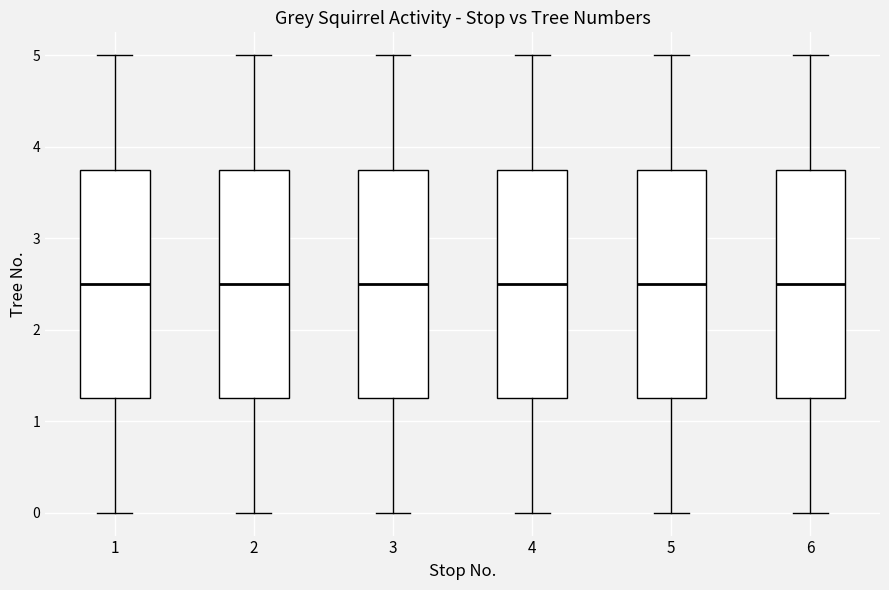

Where is the upper edge of the box at x = 4 on the y-axis? The values are not printed on the chart, so give them approximately, as read against the axis.

3.8